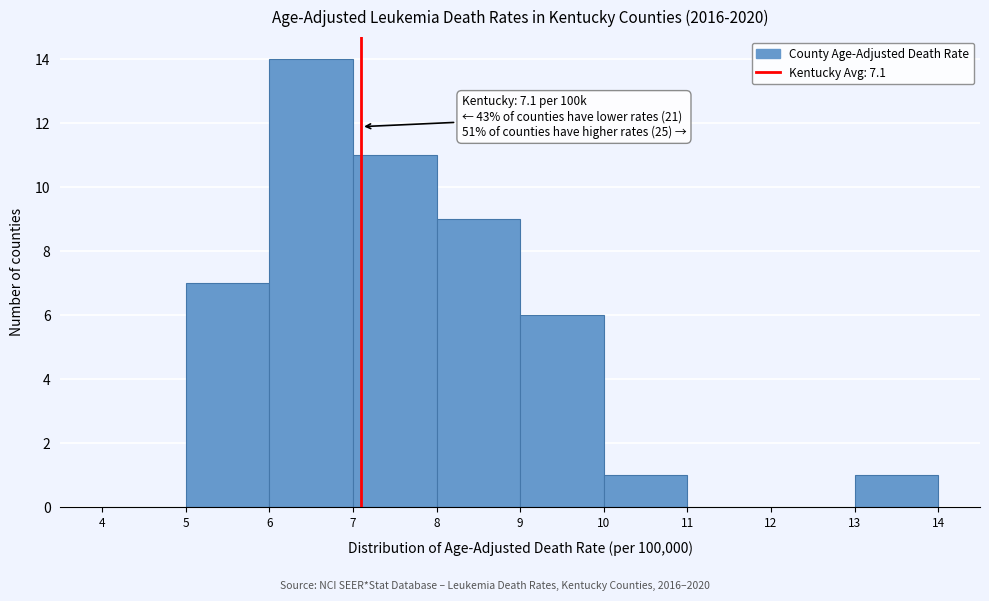

Which range on the x-axis has the tallest bar?

6 to 7